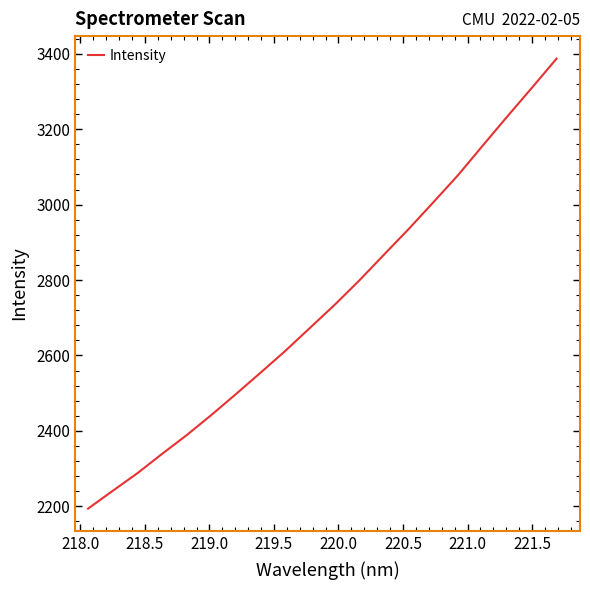

What is the difference between the maximum and minimum values?

1193.4